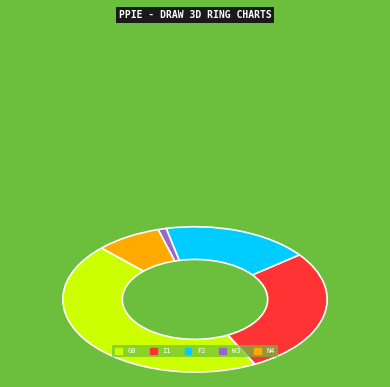

Does any single category account for the majority?

No